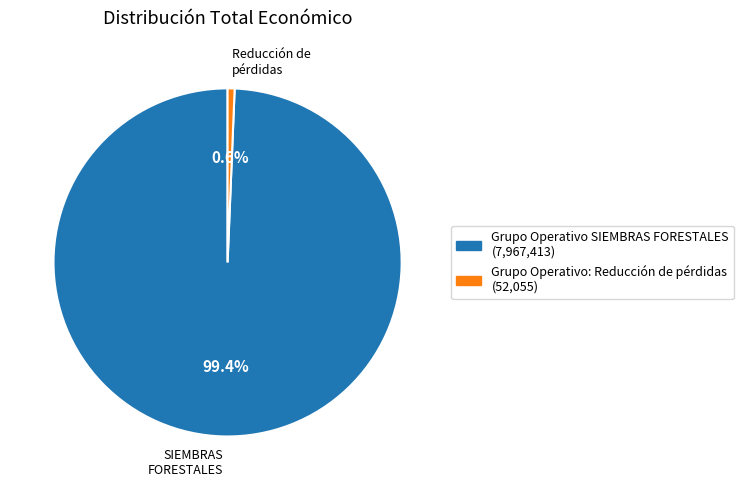

Count the number of slices in the pie.

2